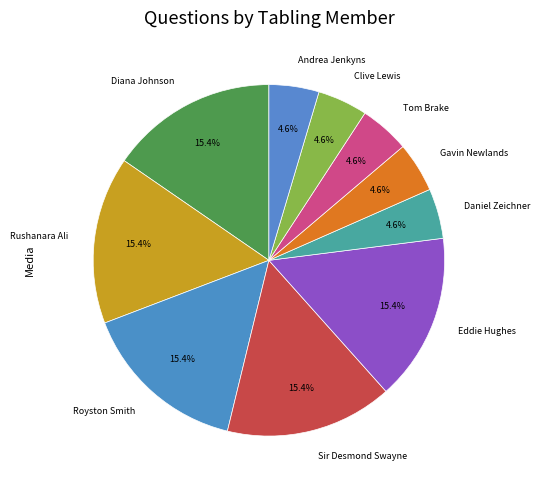

Which has a higher value, Clive Lewis or Diana Johnson?

Diana Johnson